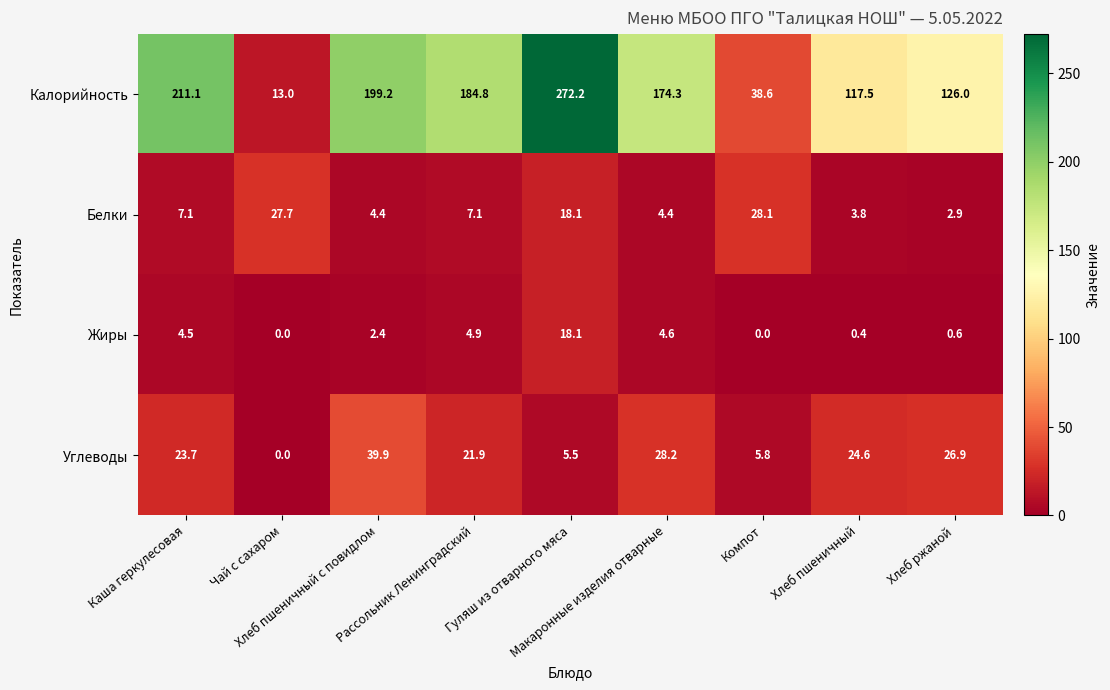

Which series has the largest total across all categories?

Калорийность